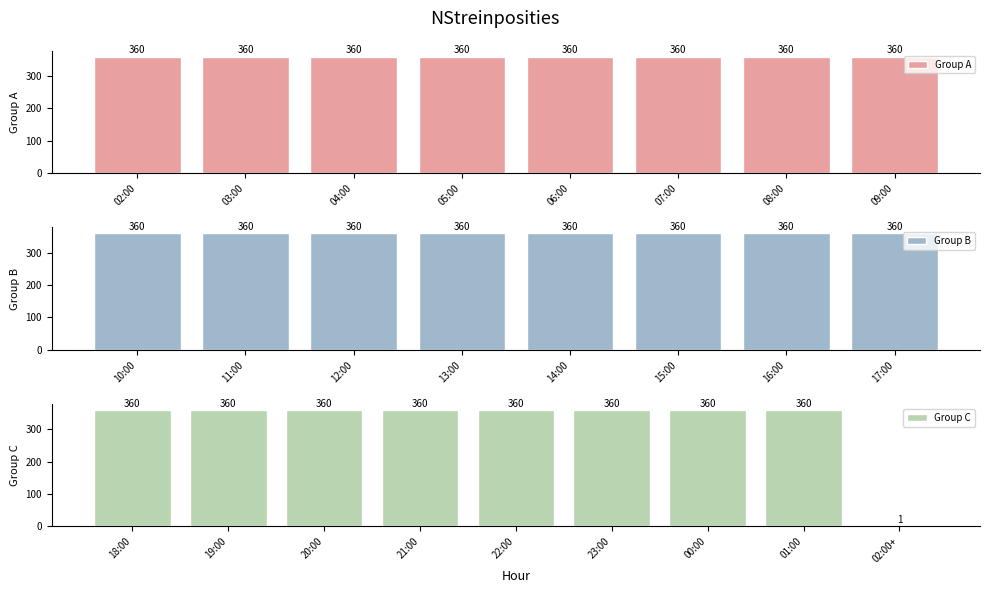

The chart shows a value of 226 at 20:00. True or false?

False